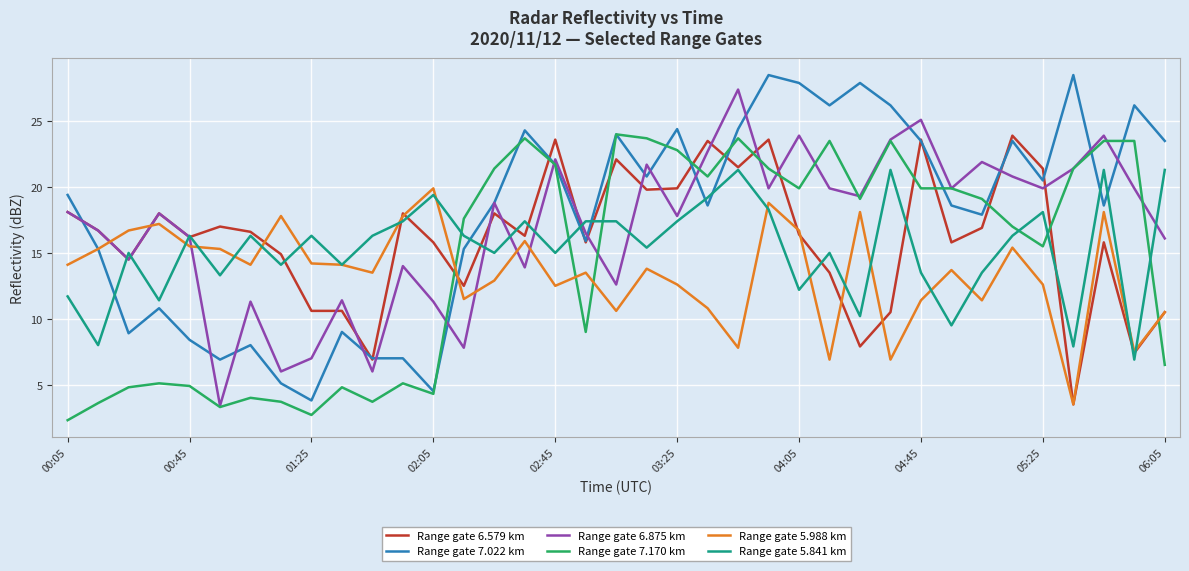

True or false: Range gate 7.022 km and Range gate 5.841 km cross at least once.

True